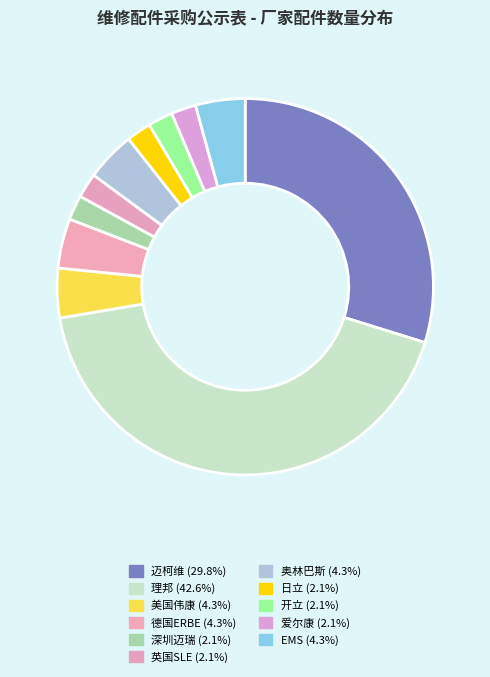

Which category has the biggest portion of the pie?

理邦